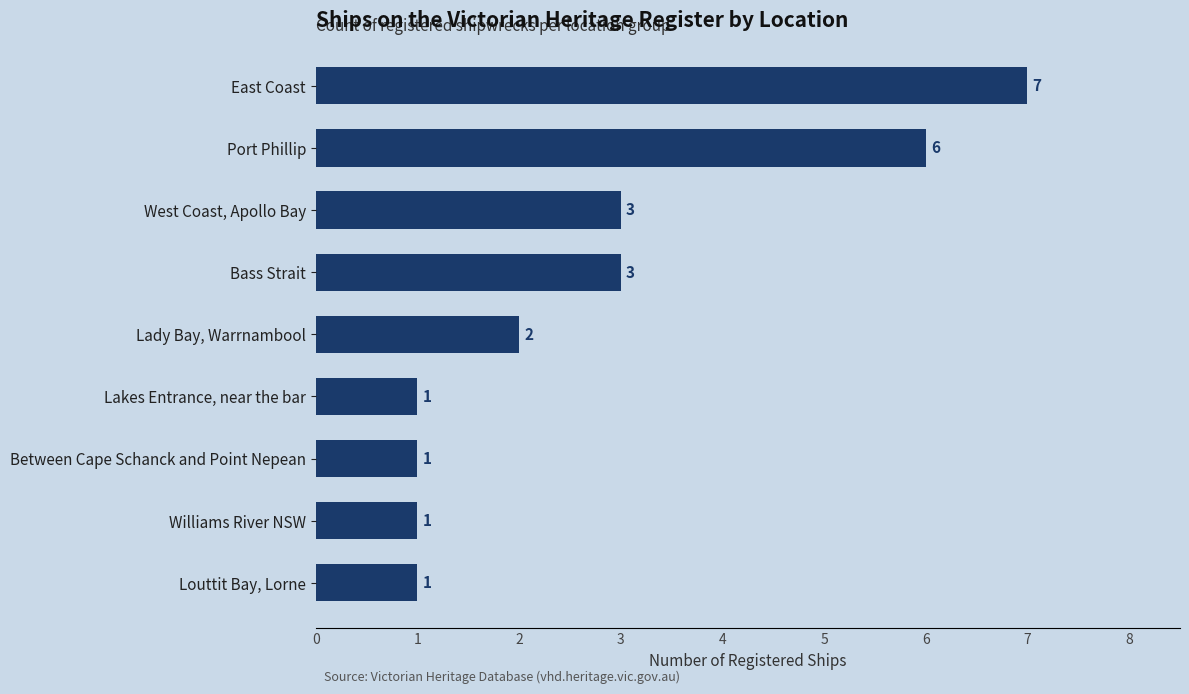

Are the bars grouped side by side (vs. stacked)?

No